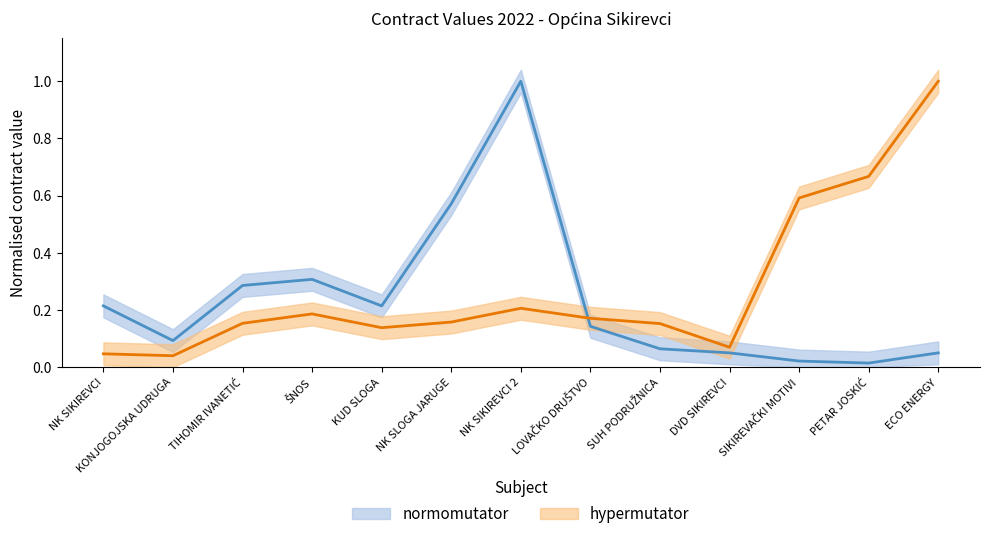

Is the value of hypermutator at NK SIKIREVCI 2 greater than the value of normomutator at NK SIKIREVCI 2?

No